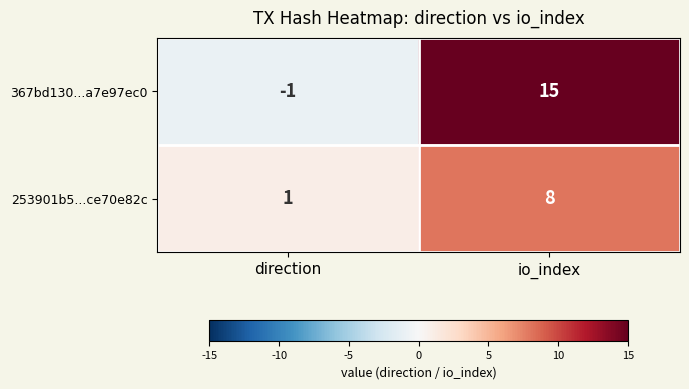

Reading left to right, transcribe all the data shown in this chart.

367bd130...a7e97ec0: -1	15
253901b5...ce70e82c: 1	8